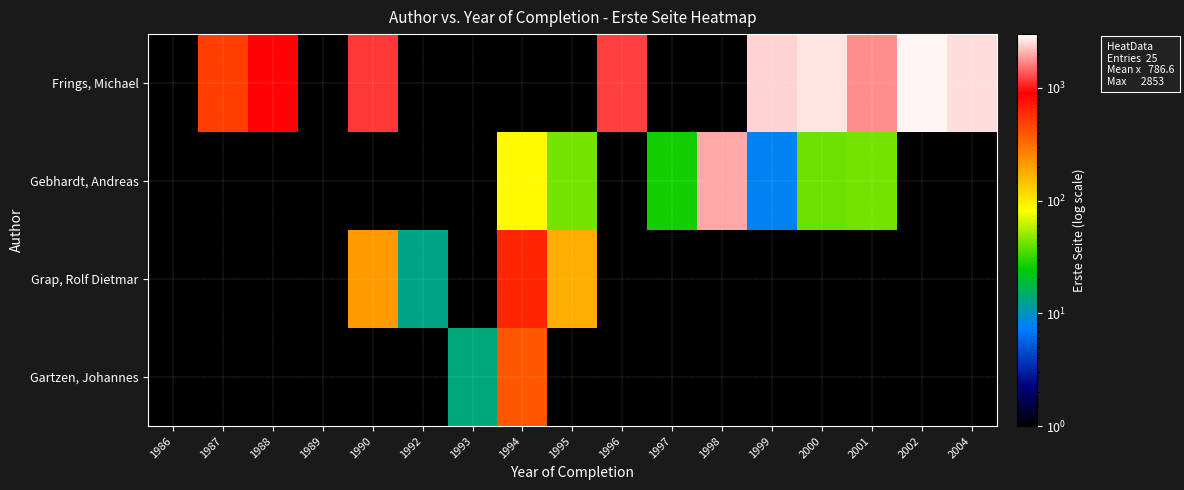

How many categories are shown in the chart?

17